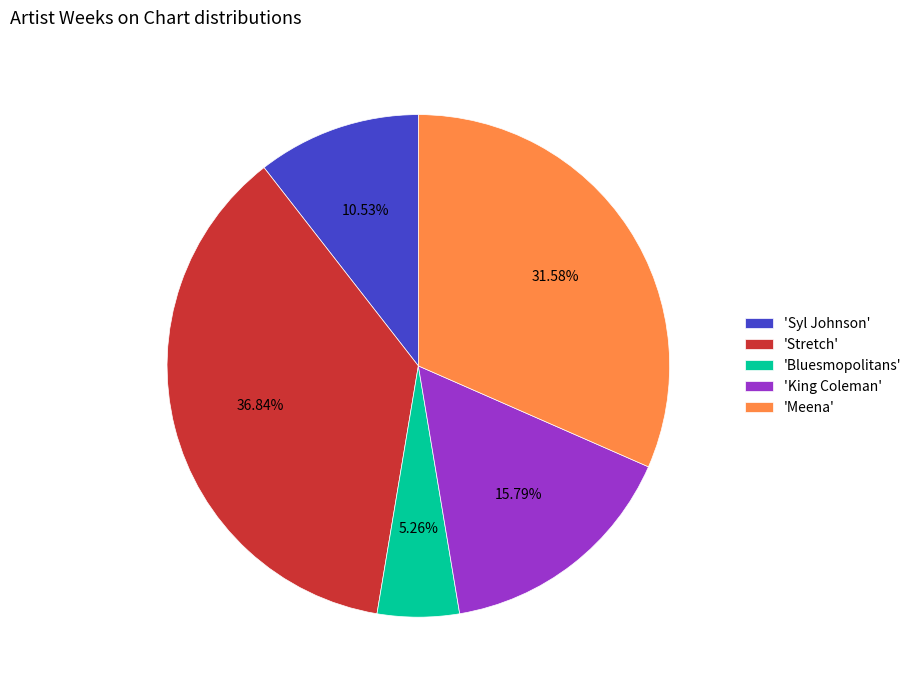

What is the largest slice in the pie chart?

'Stretch'